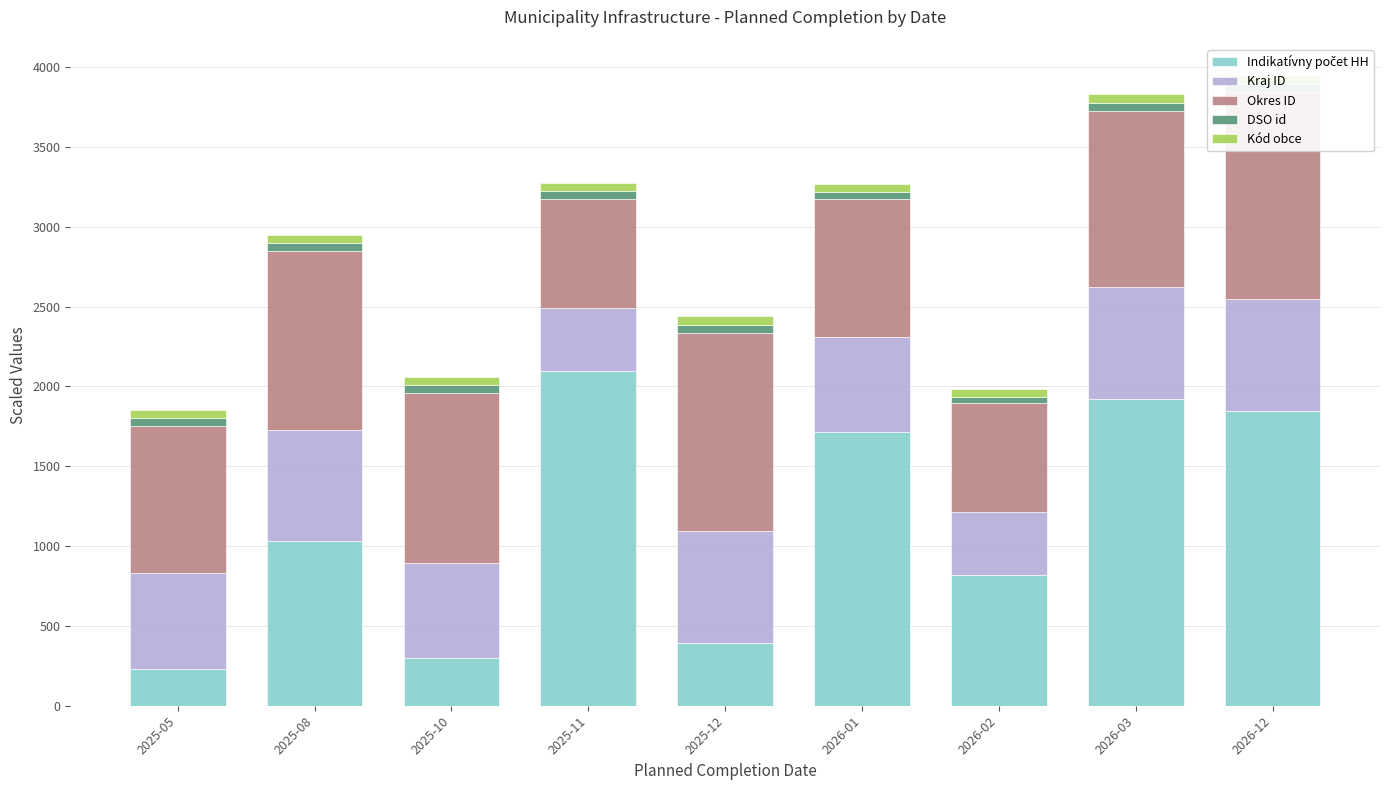

What is the label of the 6th bar from the left?

2026-01